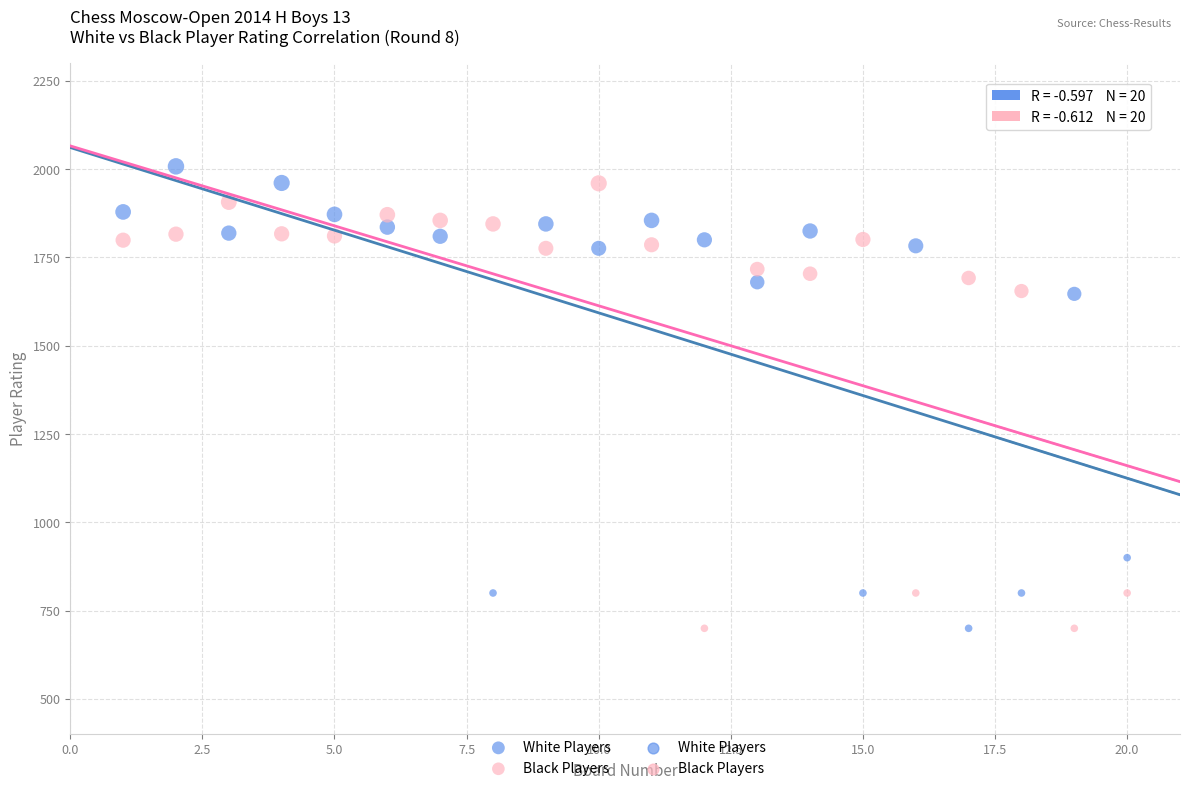

Across all data points, what is the range of Y values (max minus min)?

1308